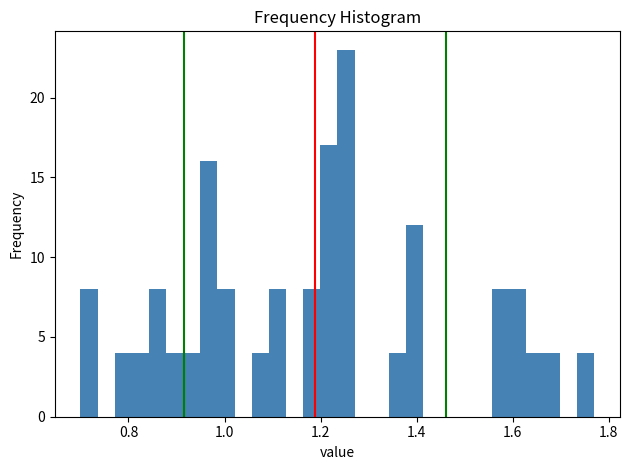

Read against the x-axis, roughly where is the centre of the tallest bar?

1.26